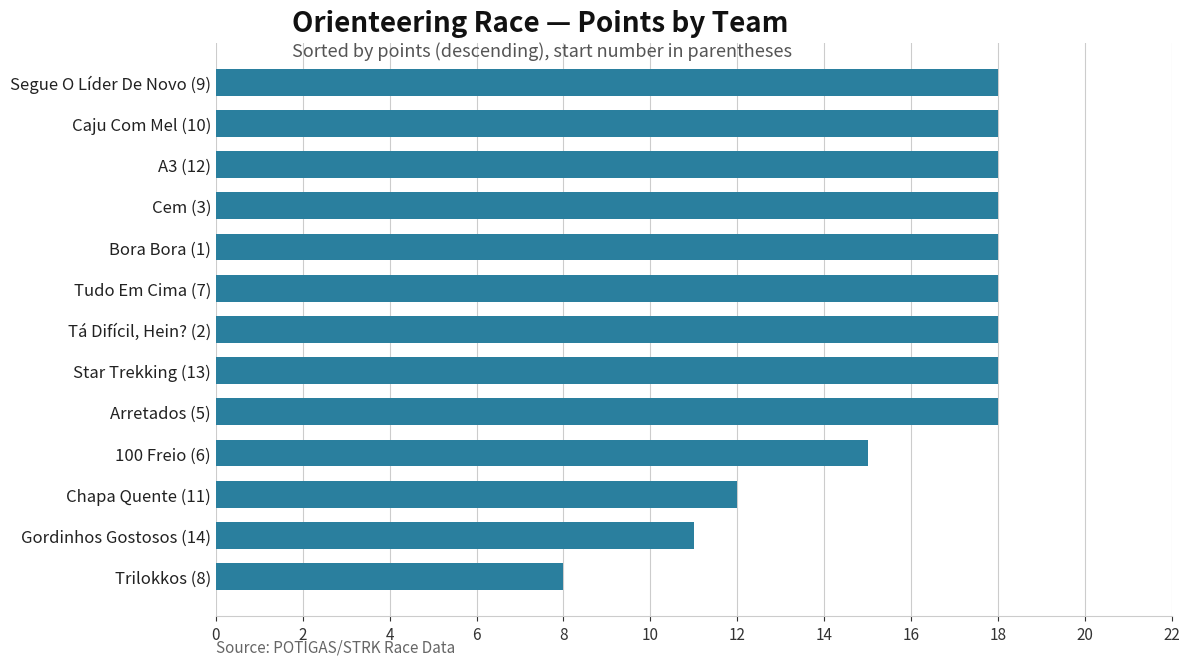

Approximately how many times larger is the value at Arretados (5) compared to Bora Bora (1)?

1.0